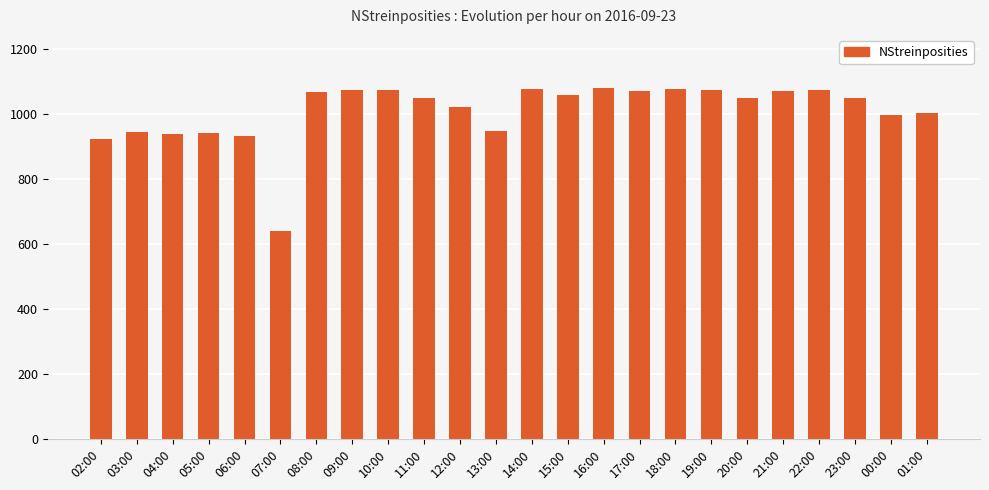

What is the difference between the maximum and second lowest values?

158